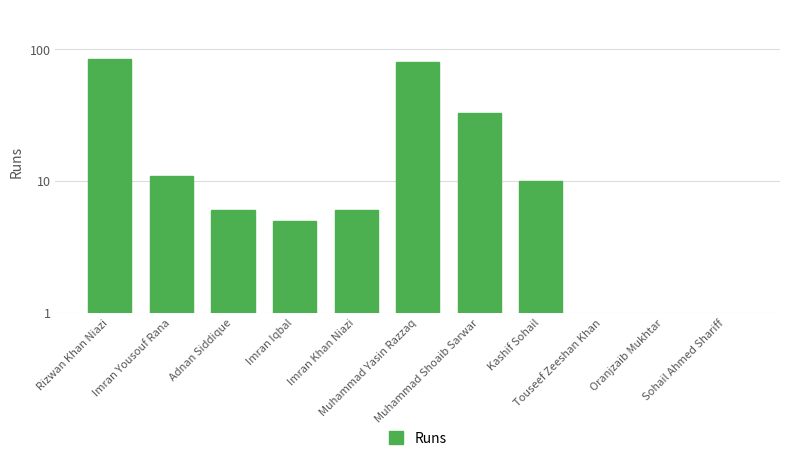

What is the sum of the values at Muhammad Shoaib Sarwar and Touseef Zeeshan Khan?

33